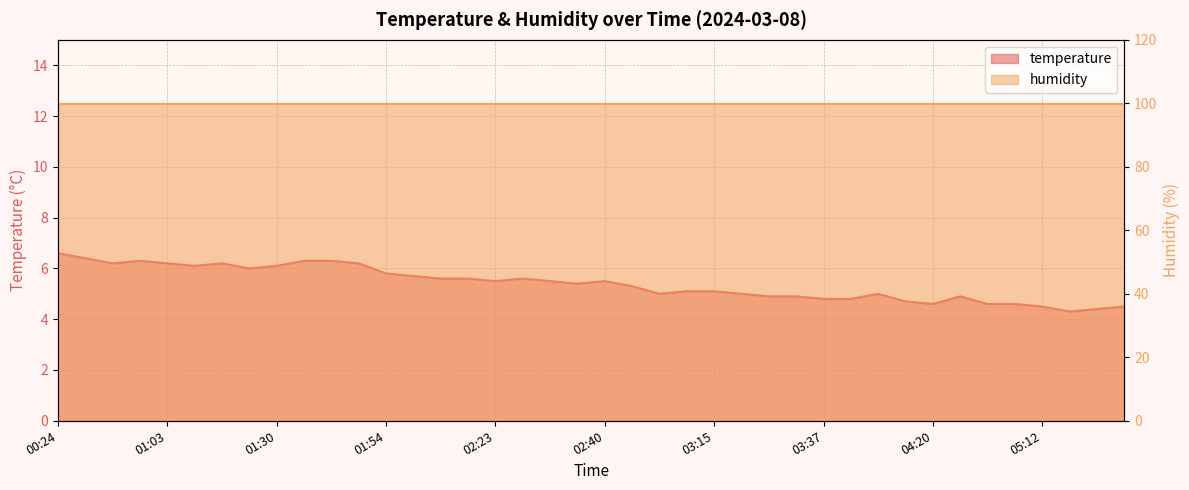

Is it true that the value at 02:23 is 5.5?

True